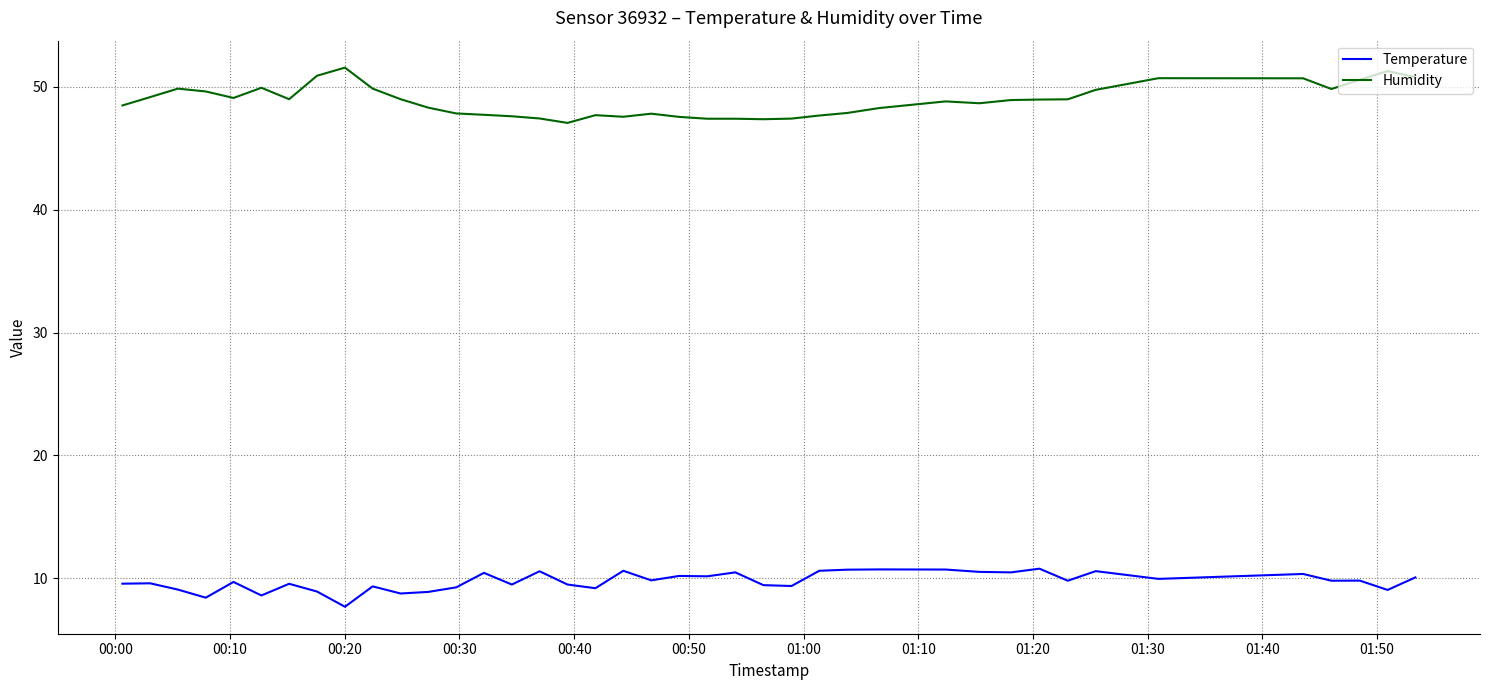

True or false: Humidity and Temperature intersect in this chart.

False